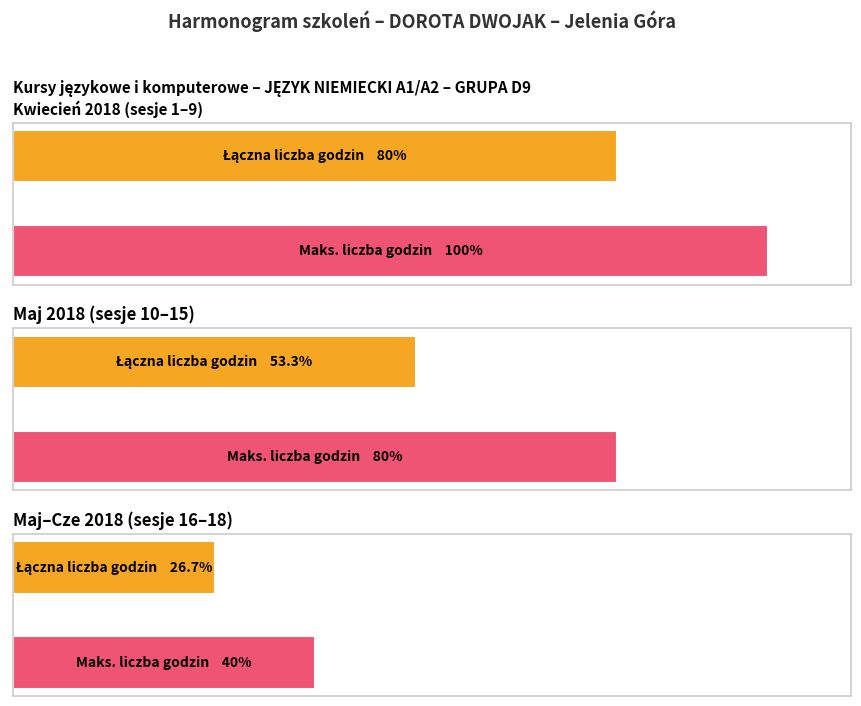

How many bars are there in each group?

2